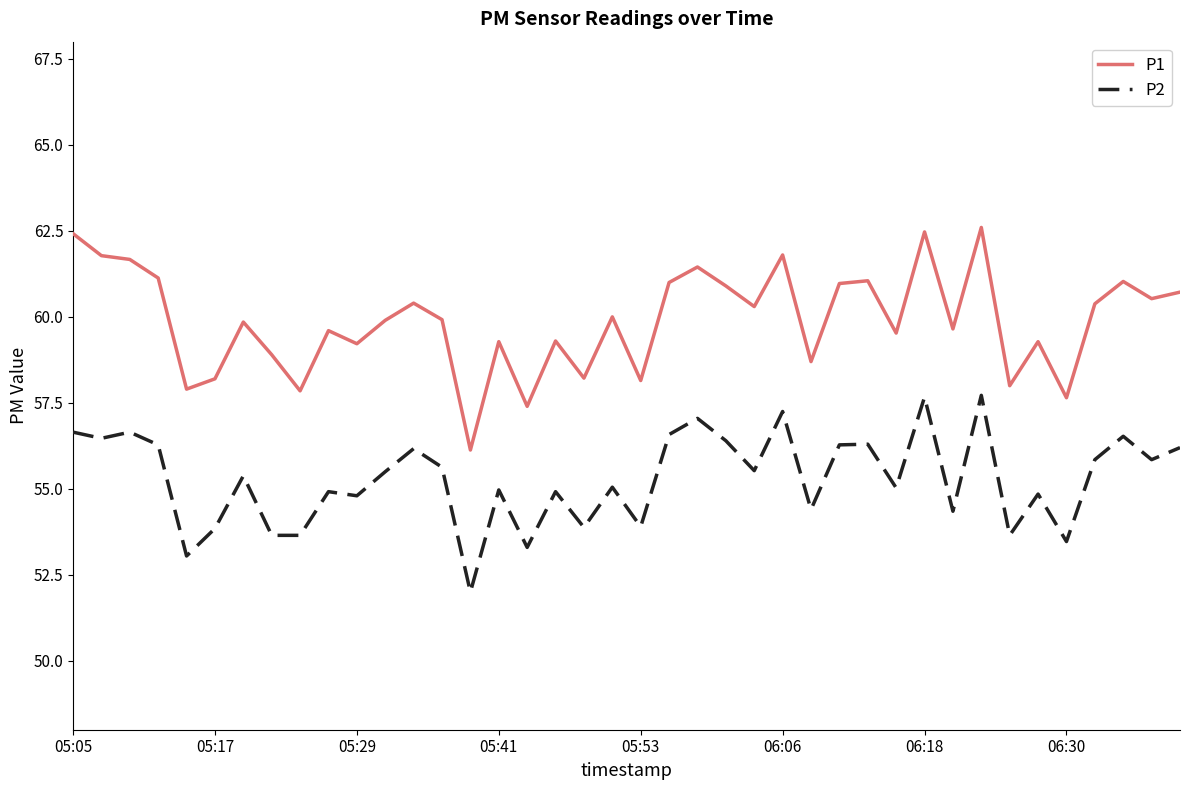

What is the difference between the maximum and minimum values in the P2 series?

5.7